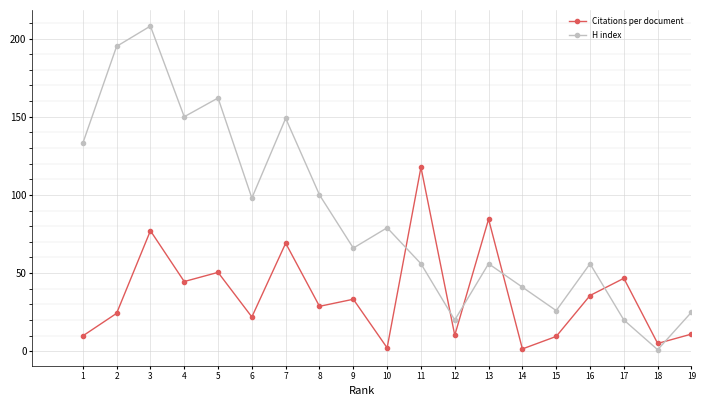

Rank the series at 7 from highest to lowest value.

H index, Citations per document